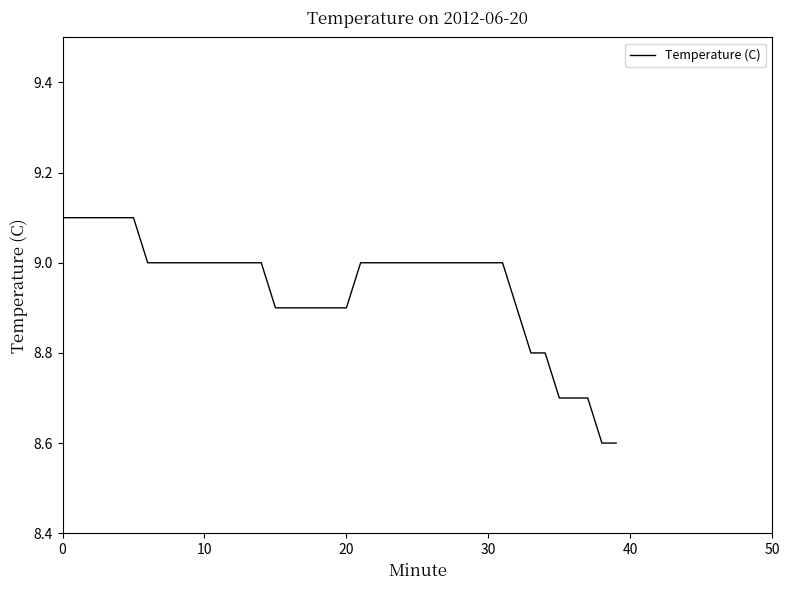

What is the difference between the maximum and minimum values?

0.5